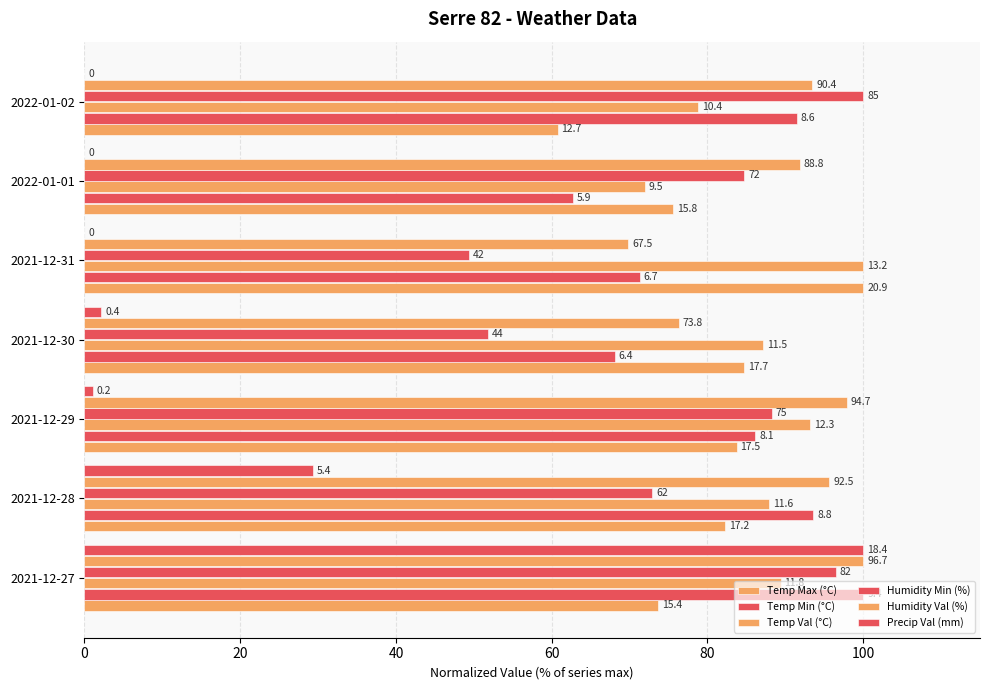

Reading left to right, transcribe all the data shown in this chart.

Temp Max (°C): 73.7	82.3	83.7	84.7	100.0	75.6	60.8
Temp Min (°C): 100.0	93.6	86.2	68.1	71.3	62.8	91.5
Temp Val (°C): 89.4	87.9	93.2	87.1	100.0	72.0	78.8
Humidity Min (%): 96.5	72.9	88.2	51.8	49.4	84.7	100.0
Humidity Val (%): 100.0	95.7	97.9	76.3	69.8	91.8	93.5
Precip Val (mm): 100.0	29.3	1.1	2.2	0.0	0.0	0.0